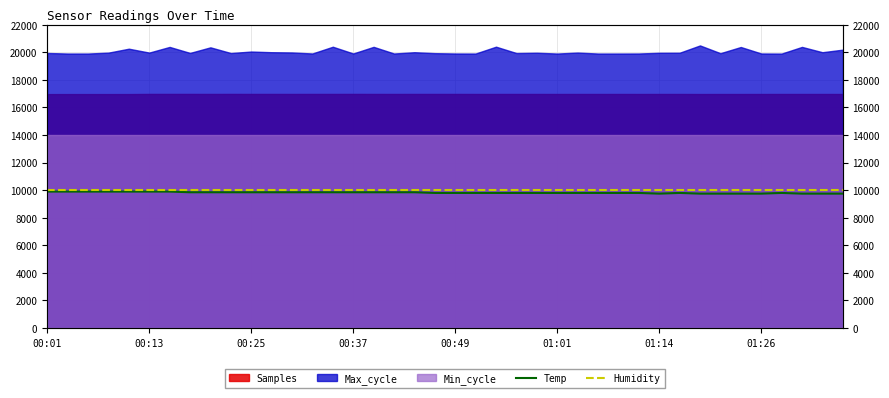

How many data points does each series have?

40